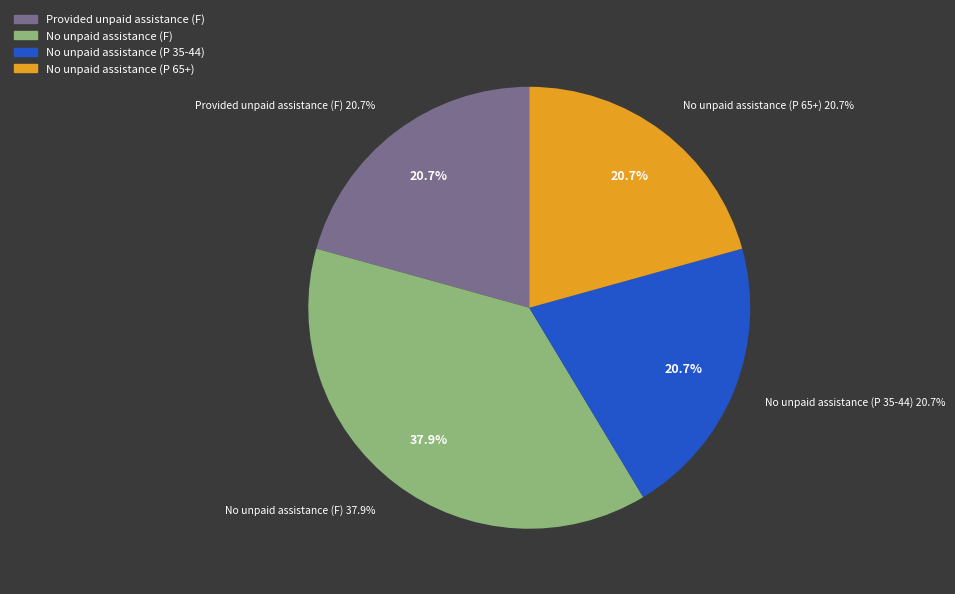

Is there any slice that represents more than half of the pie?

No